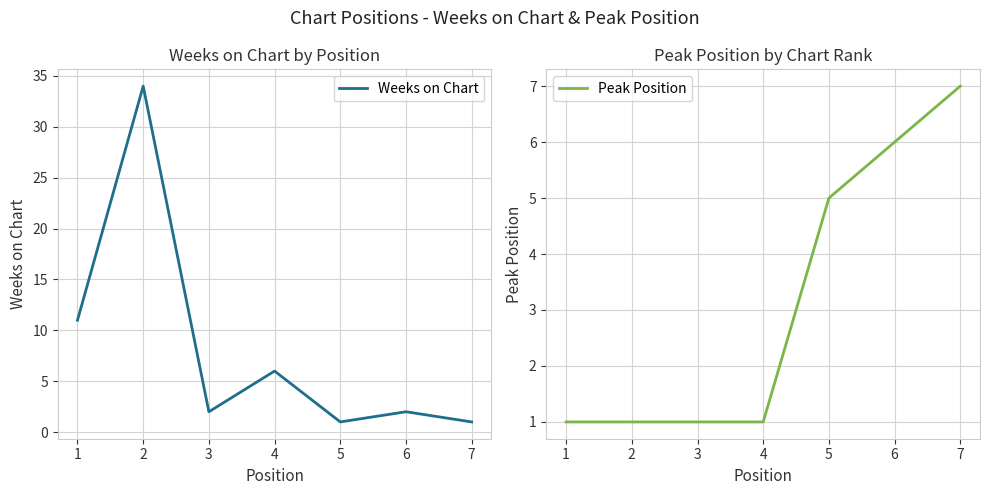

Is it true that Peak Position equals 1 at 3?

True